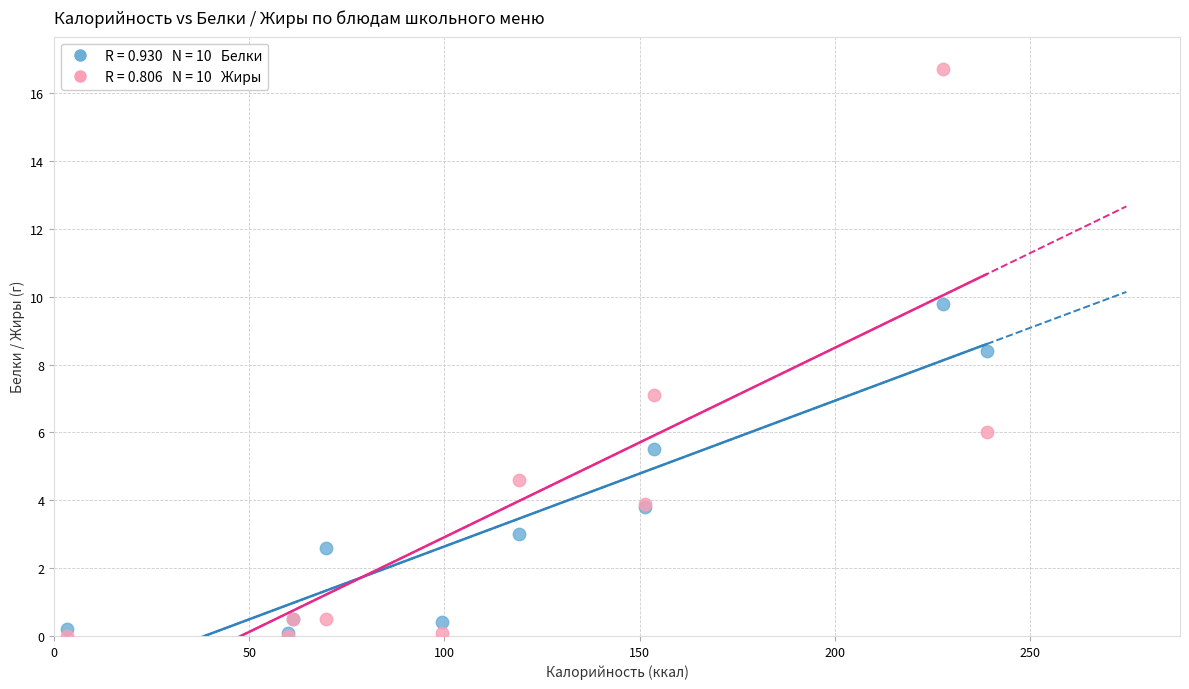

Across all series, what Y value is closest to 8?

8.4